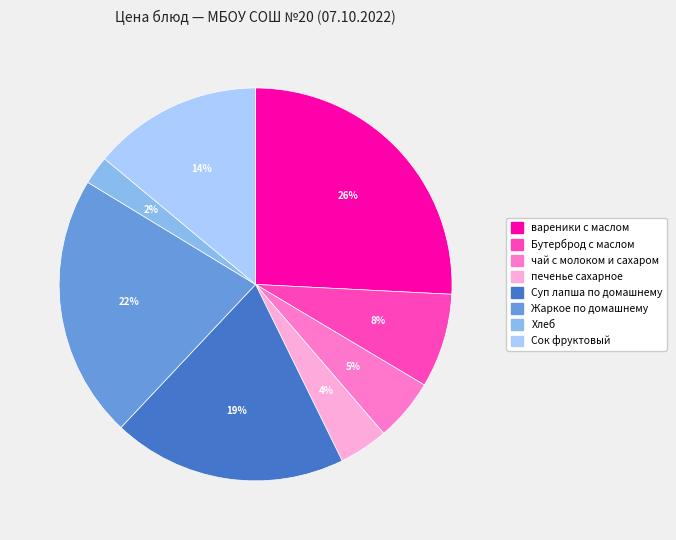

To the nearest percent, what percentage of the pie is Бутерброд с маслом?

8%